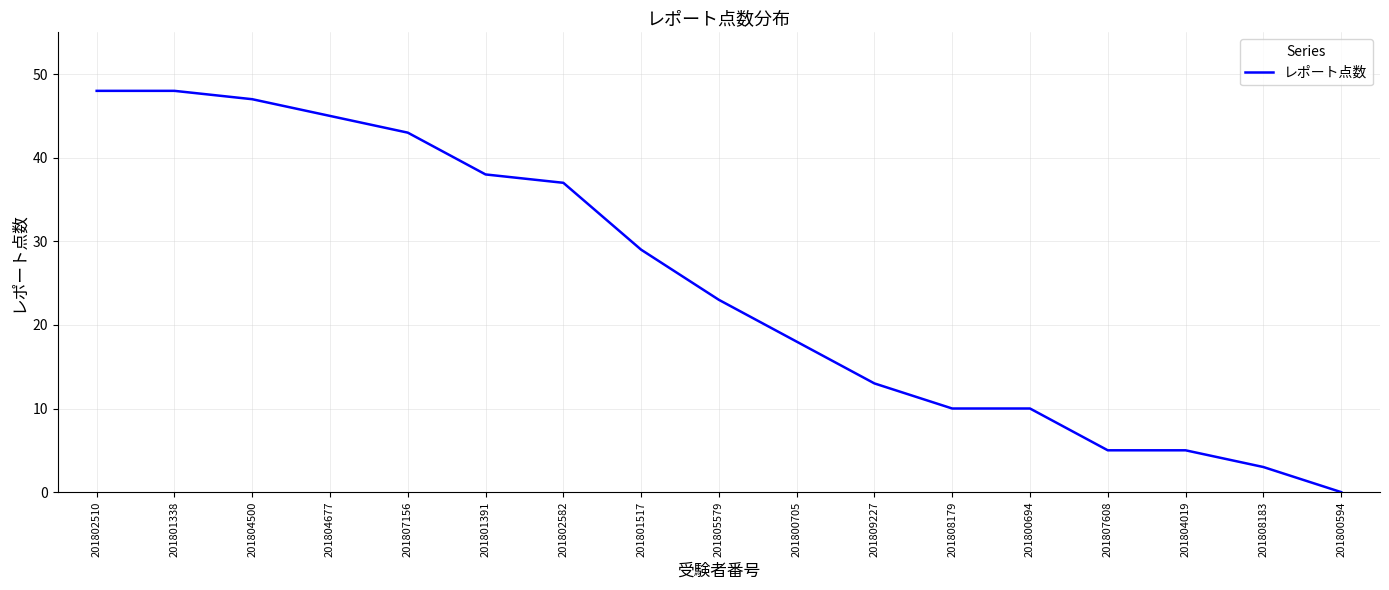

What position from the right is 201800694?

5